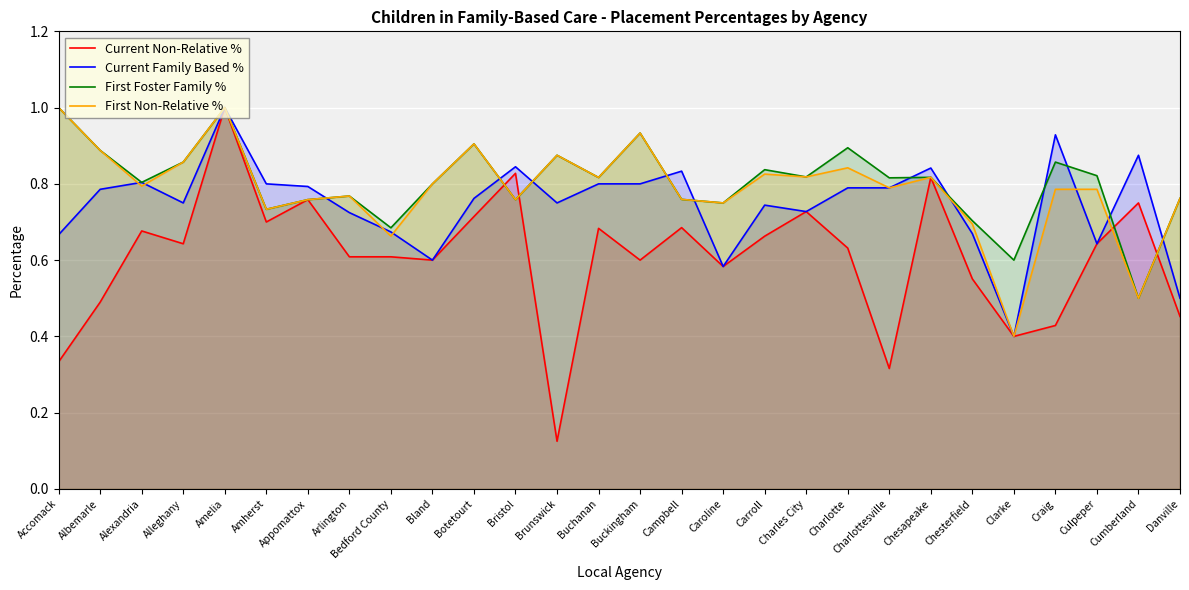

How many lines are shown in the chart?

4